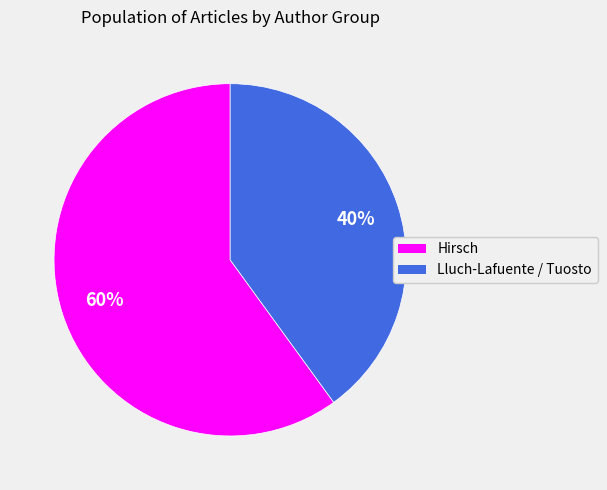

True or false: Lluch-Lafuente / Tuosto accounts for 40% of the total.

True